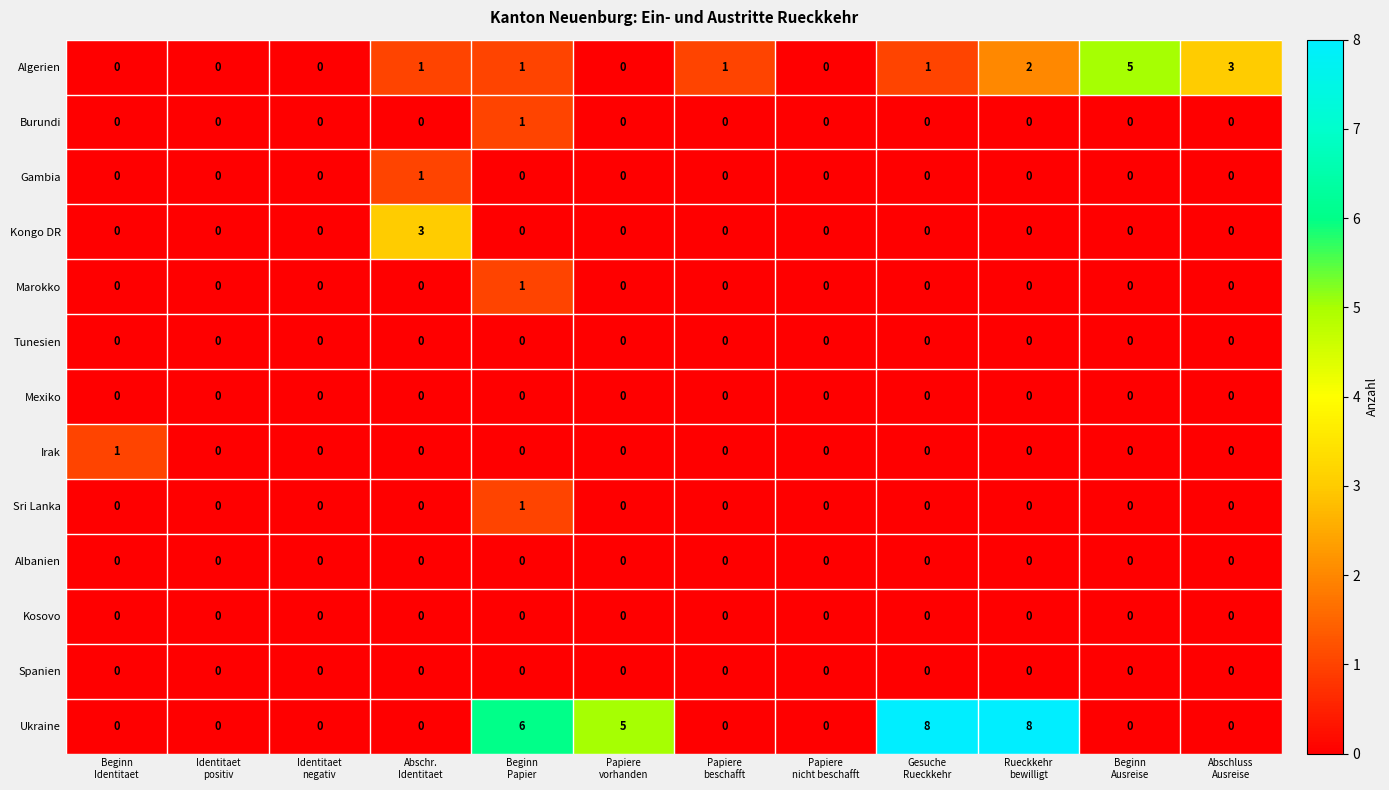

Which series has the largest total across all categories?

Ukraine